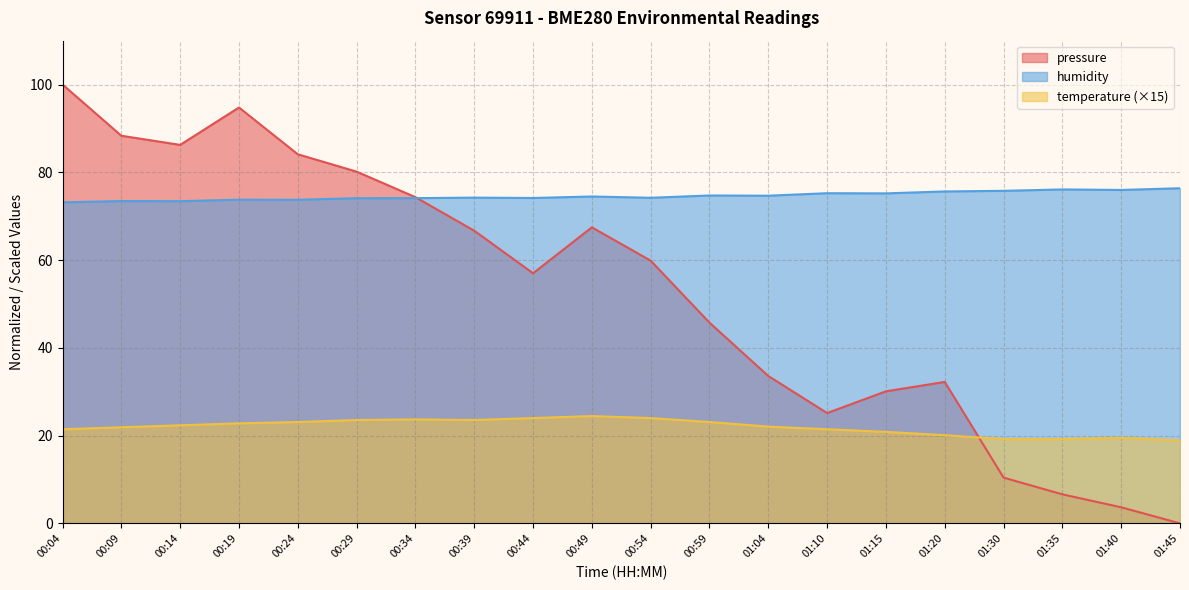

At which label is temperature closest to 21?

01:15